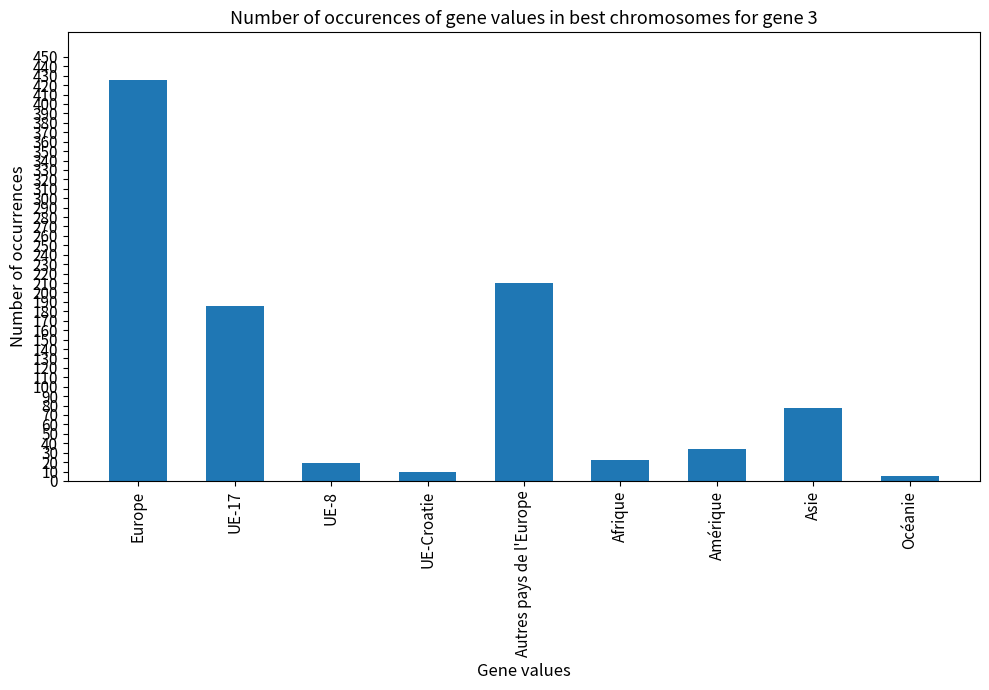

How many data points are less than 34?

4